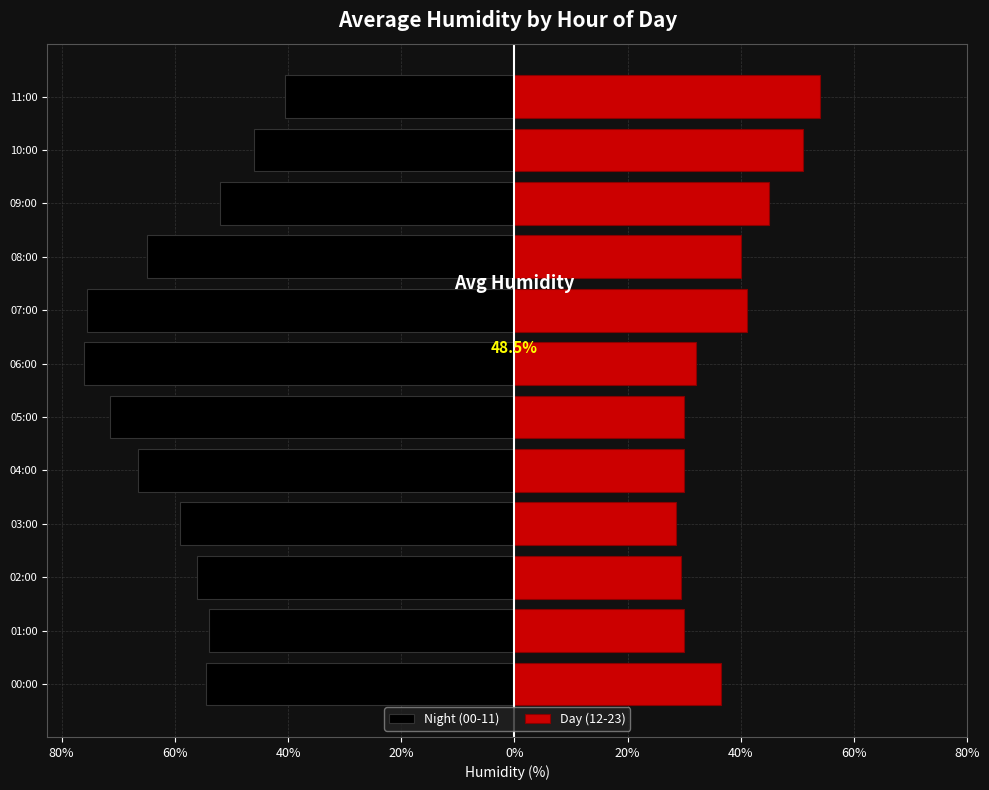

Is it true that Day (12-23) equals 12.3 at 05:00?

False